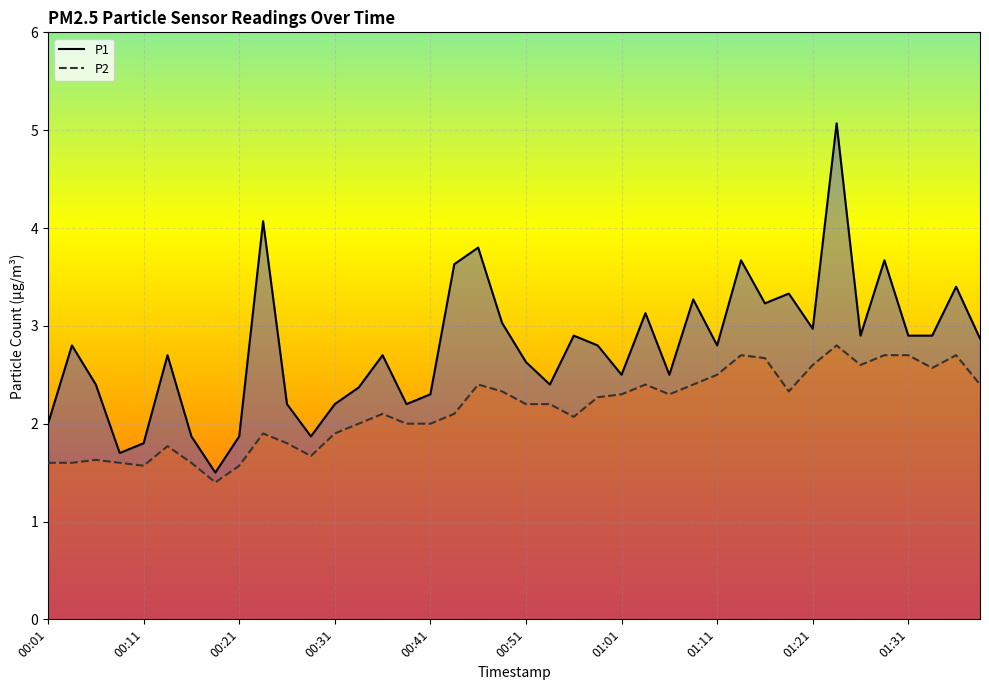

Which series has the largest total across all categories?

P1